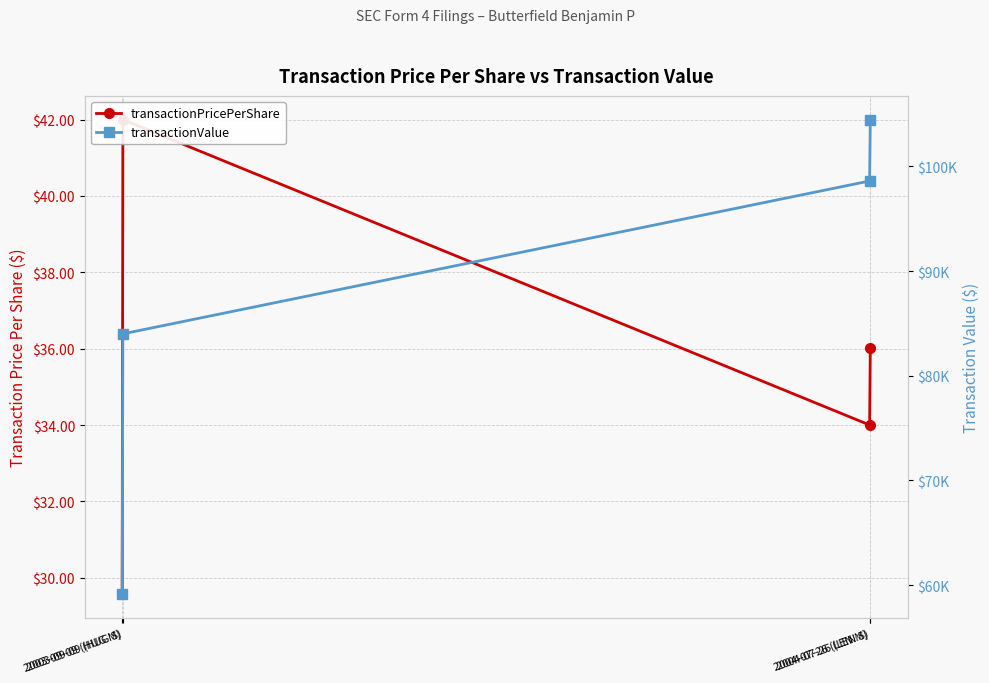

List the series in order of their overall mean, lowest first.

transactionPricePerShare, transactionValue